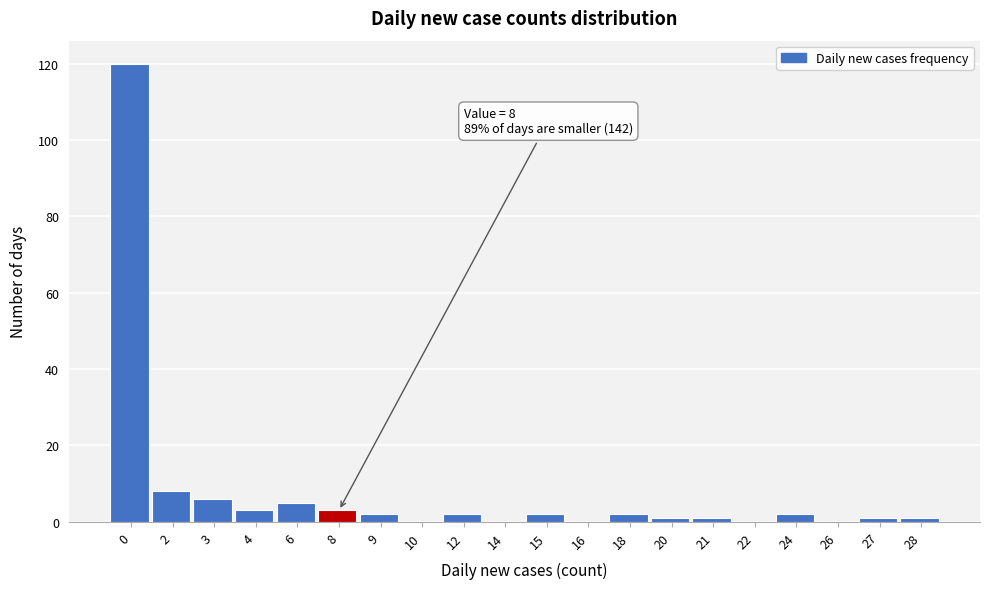

What is the maximum value shown in the chart?

120